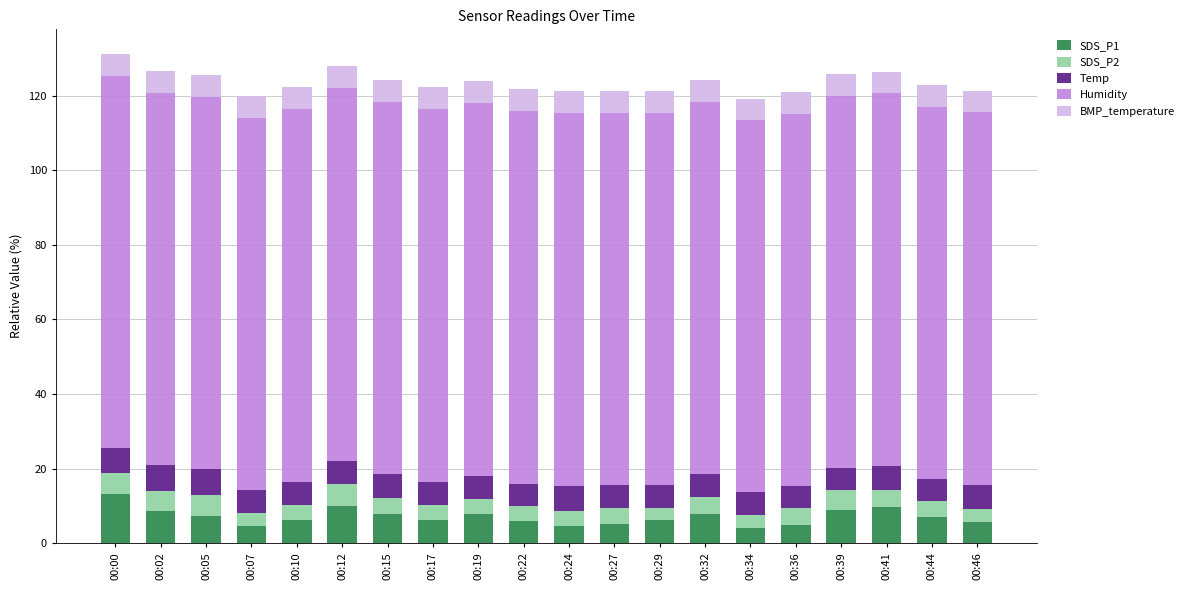

Are the bars grouped side by side (vs. stacked)?

No